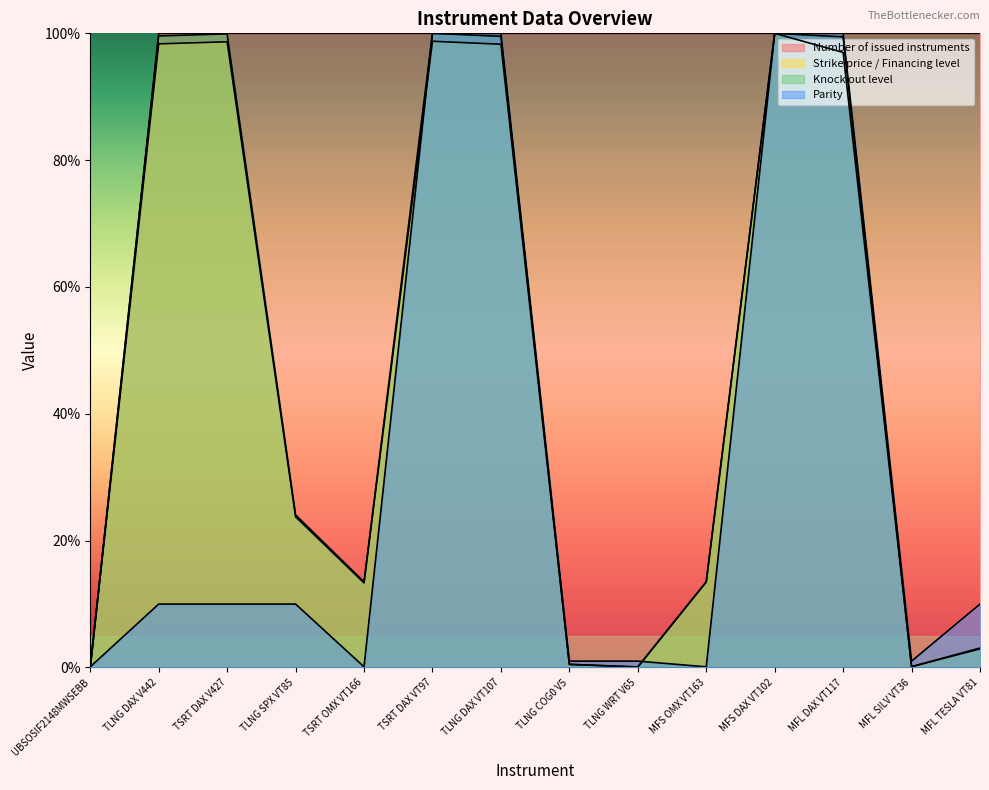

How many values in the Parity series exceed 10?

4